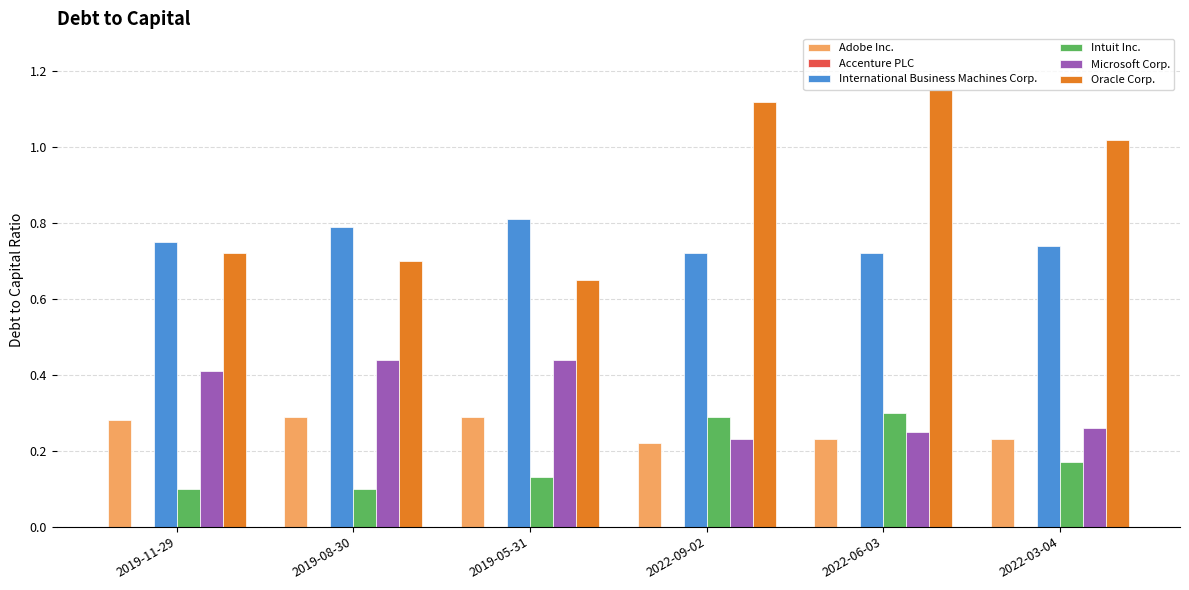

How many groups of bars are there?

6